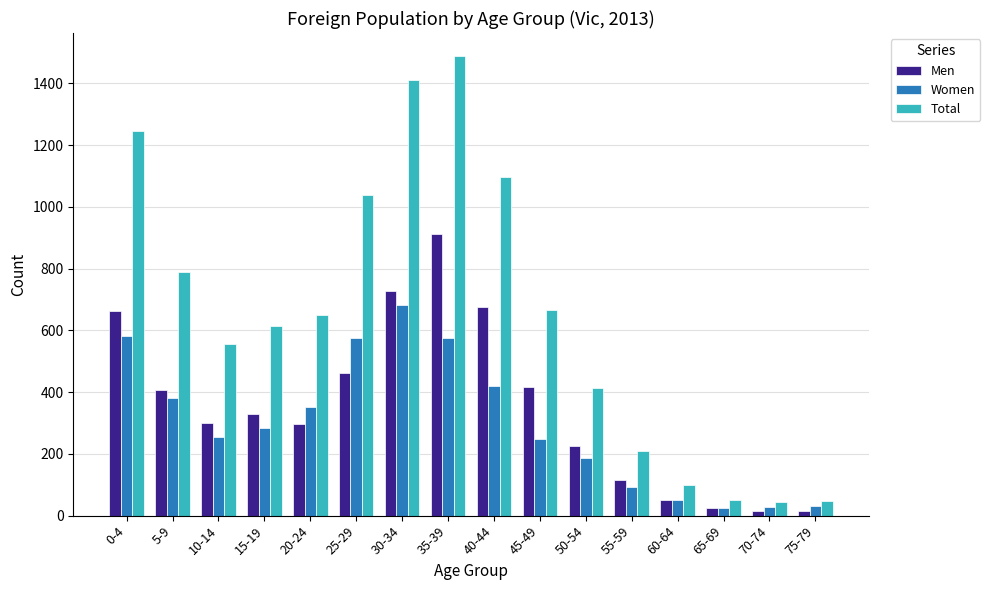

Rank the series by their maximum value, from lowest to highest.

Women, Men, Total